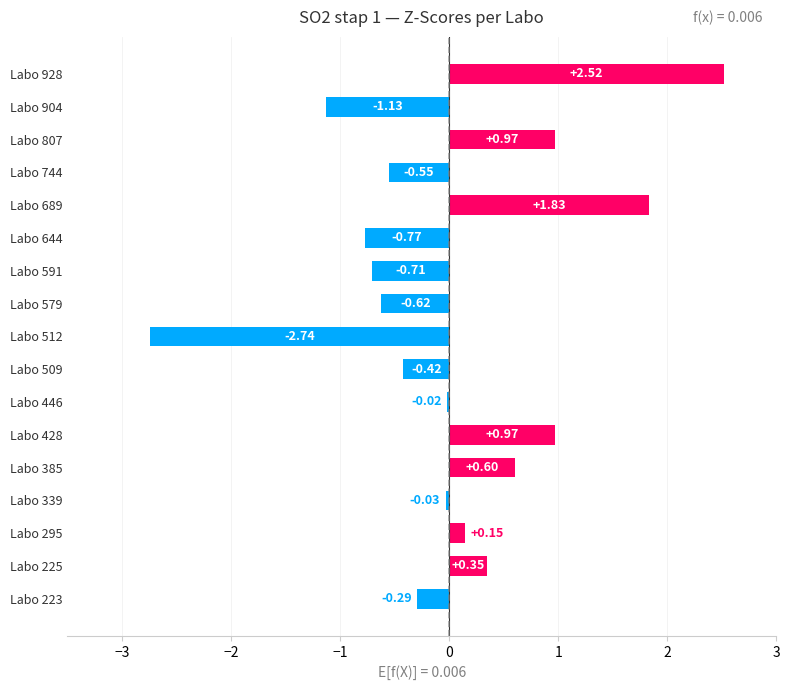

Between Labo 385 and Labo 591, which is larger?

Labo 385